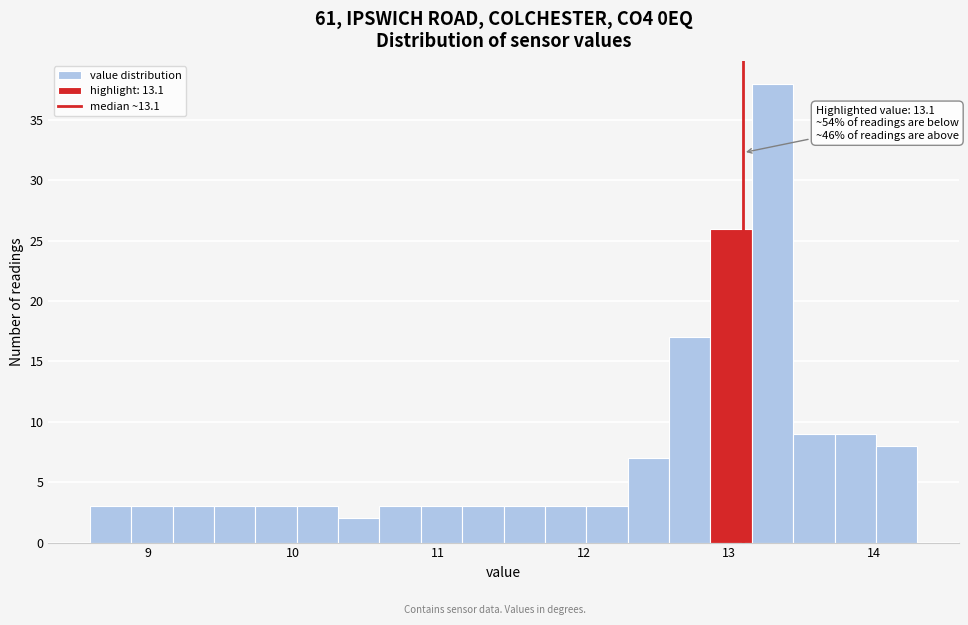

Read against the x-axis, roughly where is the centre of the tallest bar?

13.3